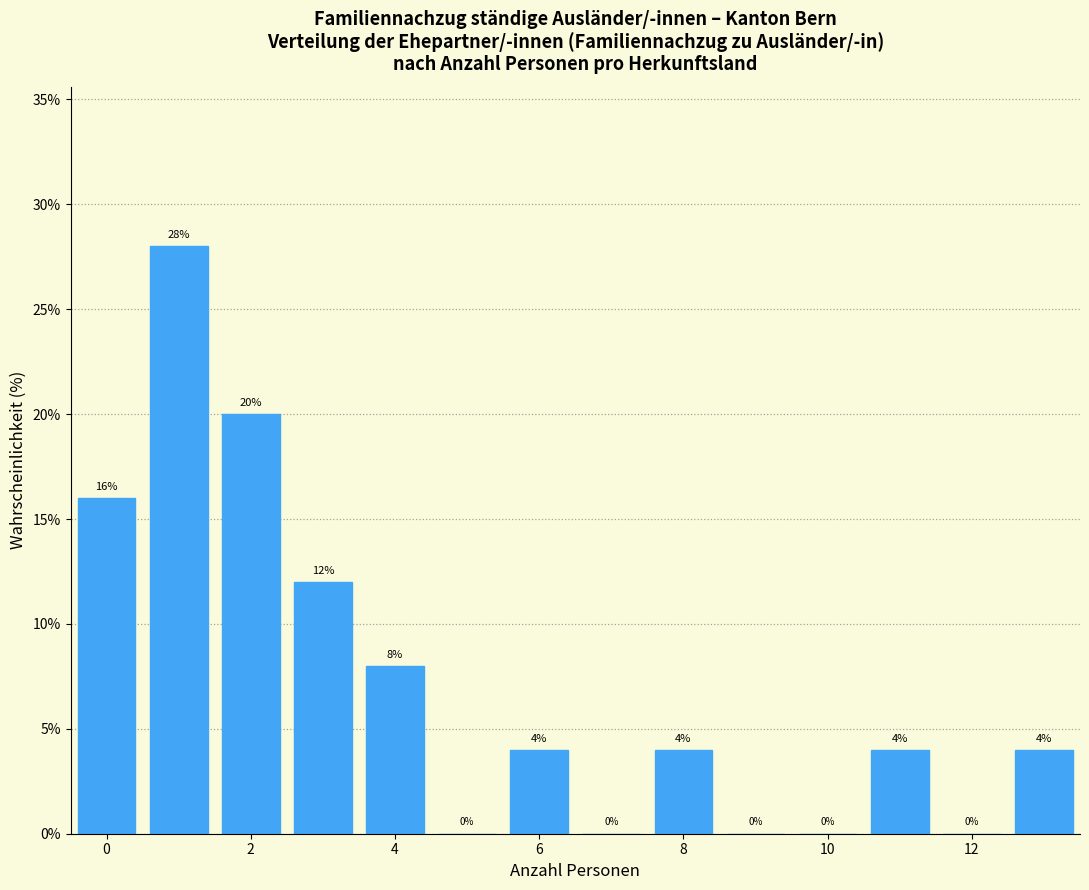

Over which range of the x-axis is the bar tallest?

0.5 to 1.5